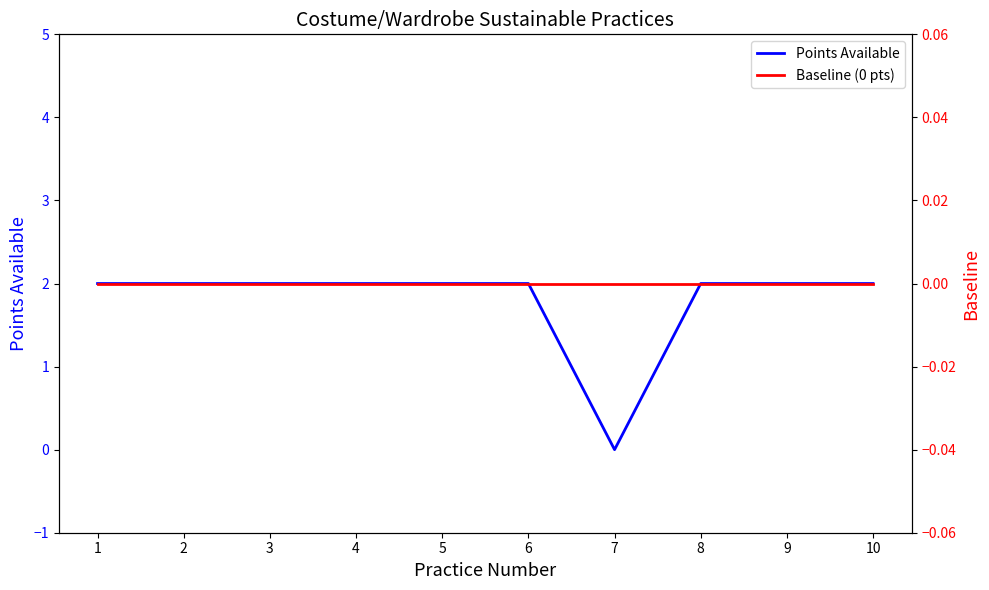

What are all the series names shown in the legend?

Points Available, Baseline (0 pts)